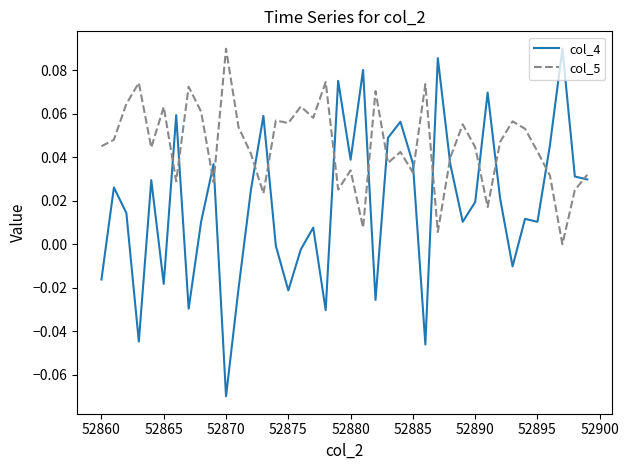

How many values in col_4 are above zero?

27